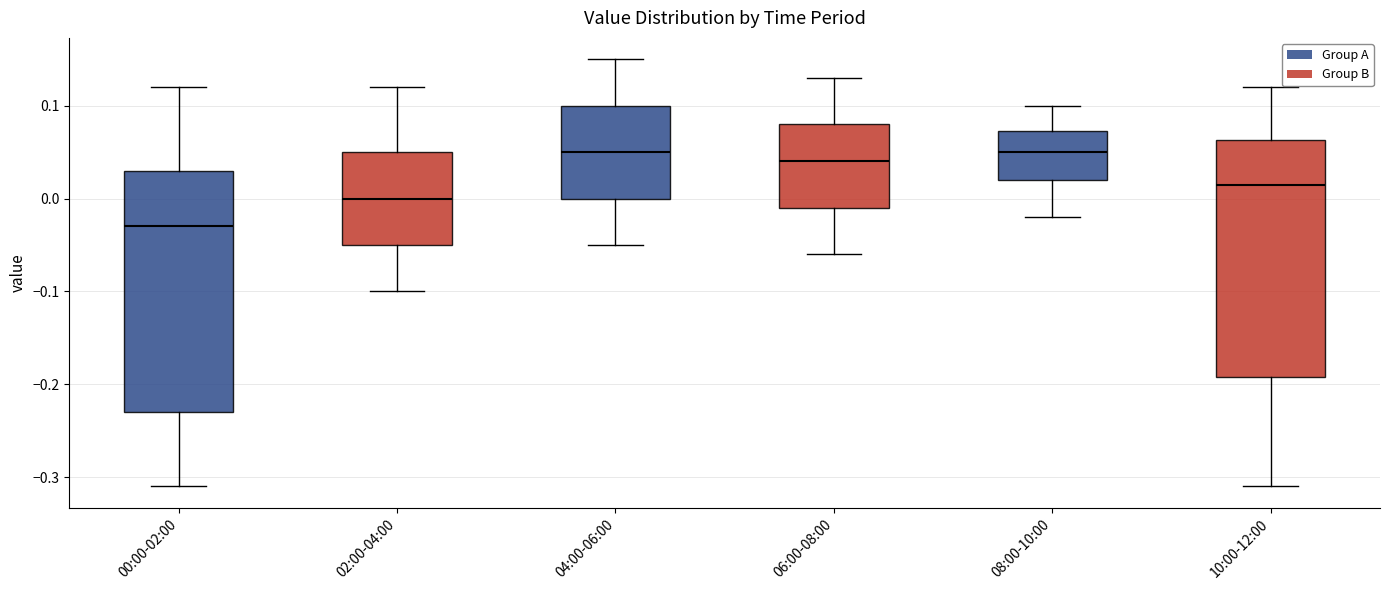

Which box has the lowest median line?

00:00-02:00